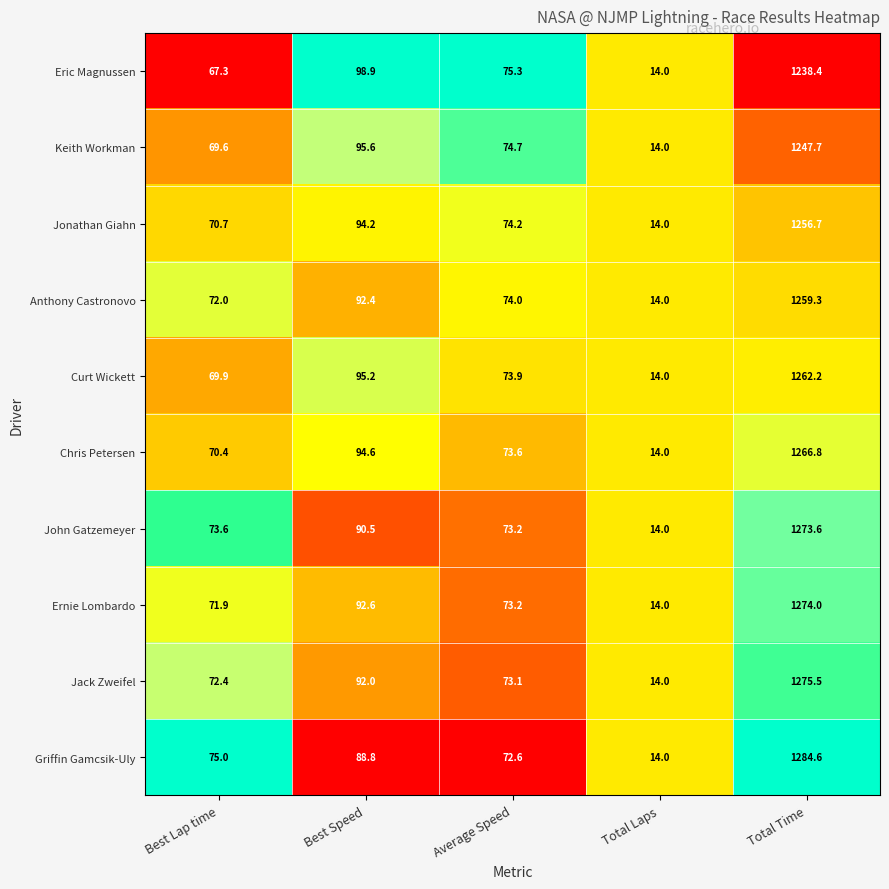

True or false: John Gatzemeyer has a value of 90.5 at Best Speed.

True